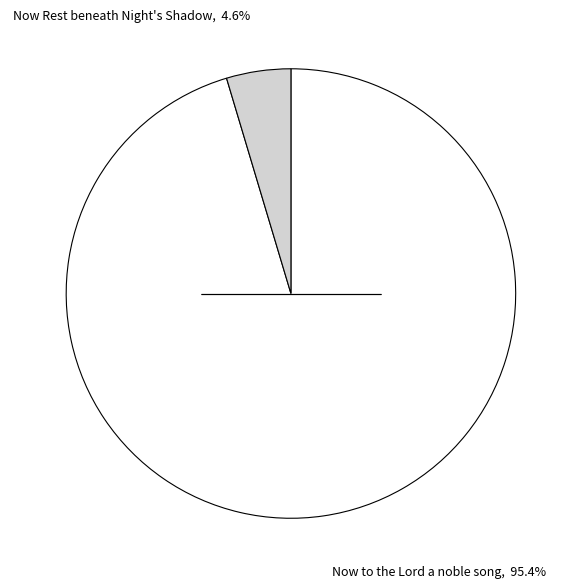

To the nearest percent, what is the difference between the largest and smallest slice percentages?

91%